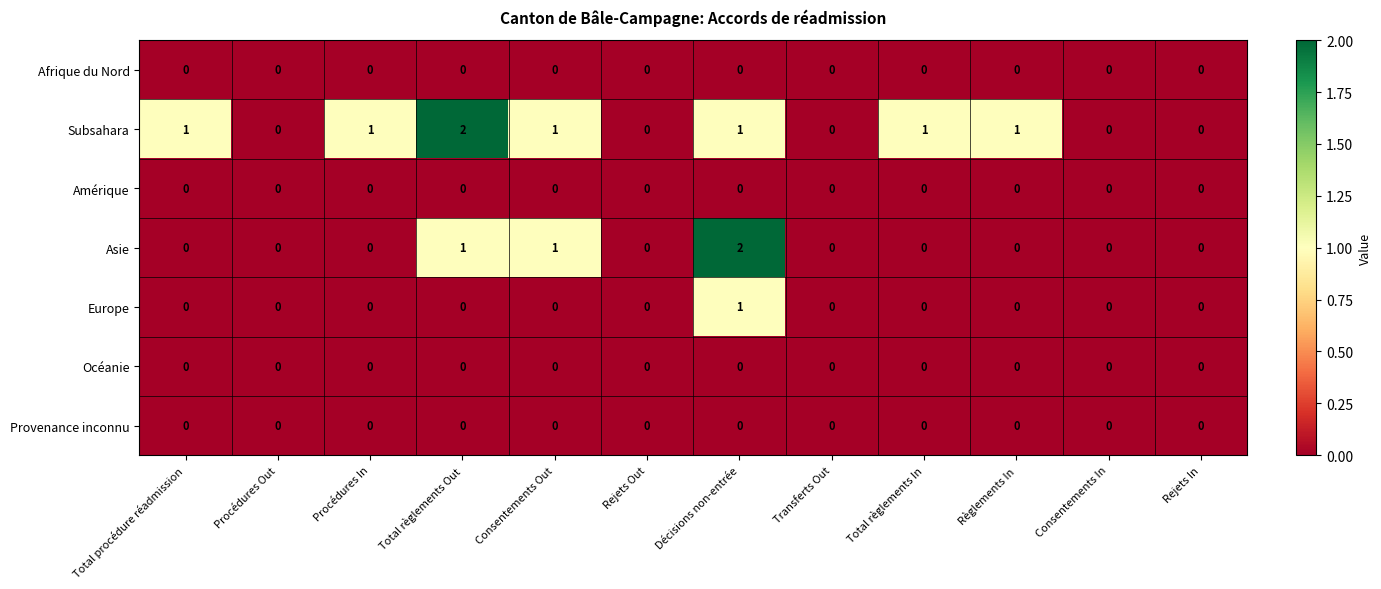

At which category is the sum across all series the highest?

Décisions non-entrée